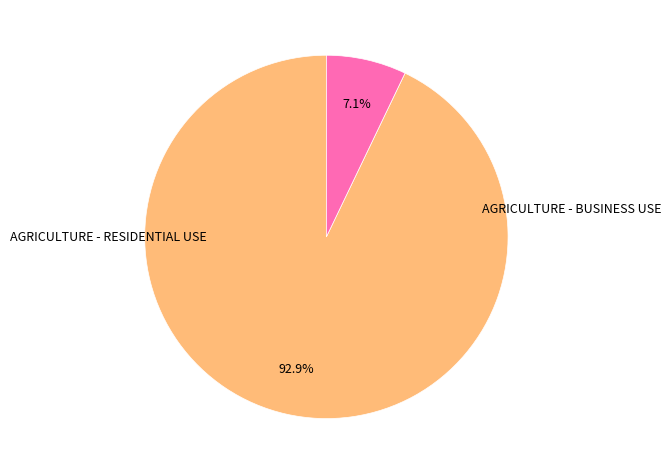

Is there any slice that represents more than half of the pie?

Yes